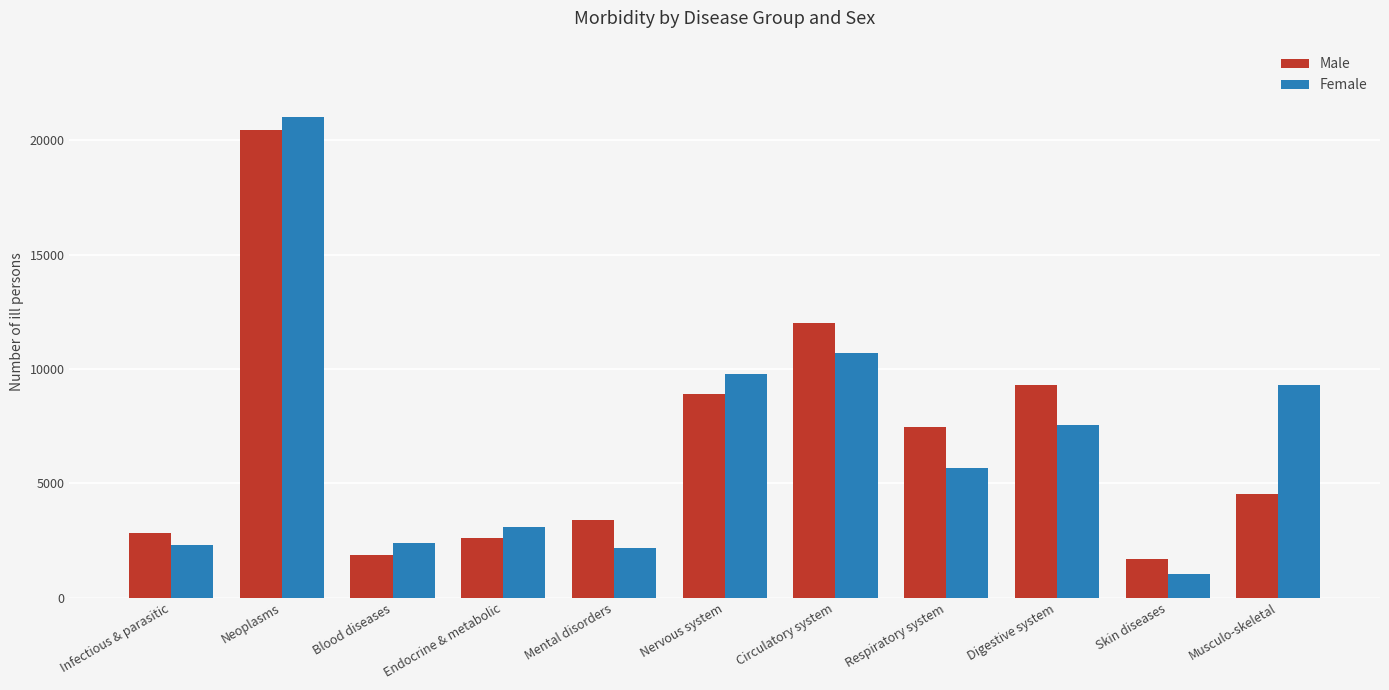

What is the difference between the highest and lowest values at Neoplasms?

580